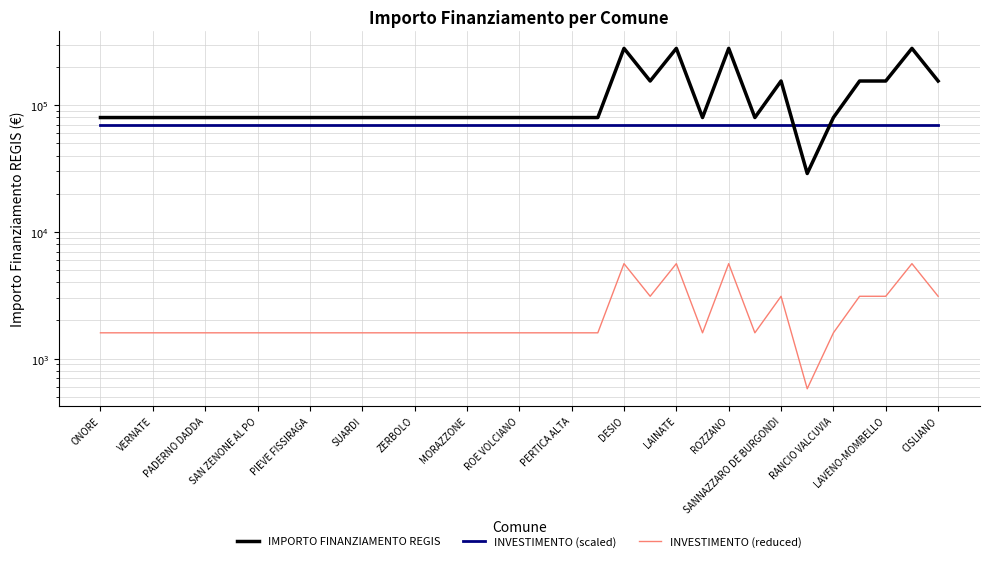

Does the chart have visible grid lines?

Yes